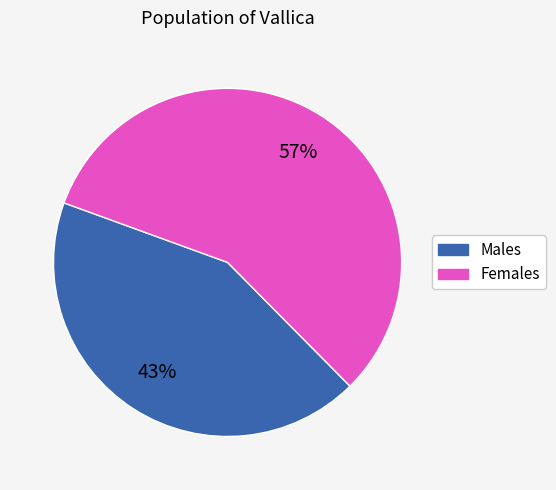

To the nearest percent, what is the difference between the largest and smallest slice percentages?

14%